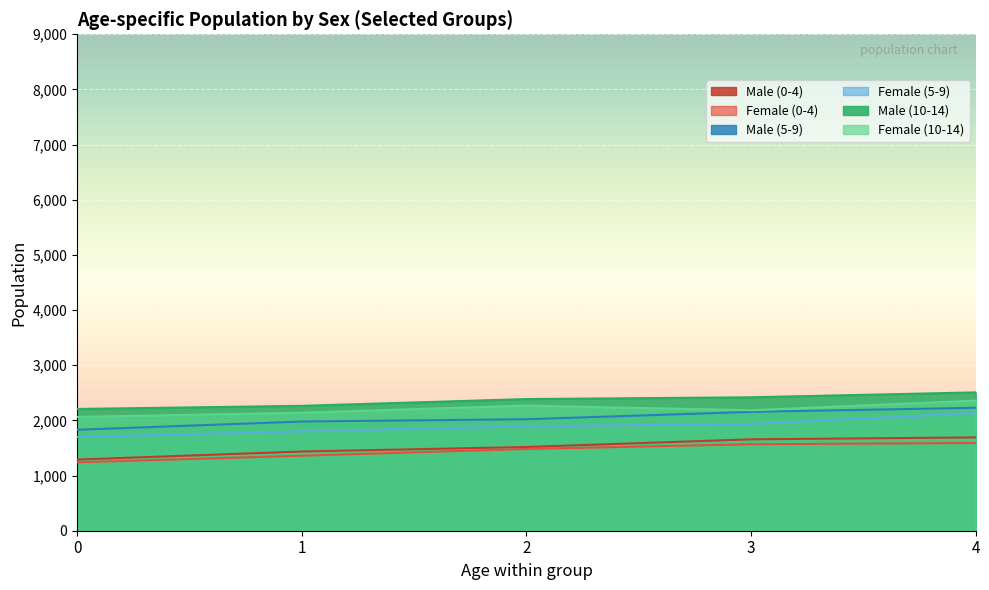

The value of Male (10-14) at 3 is 884. True or false?

False